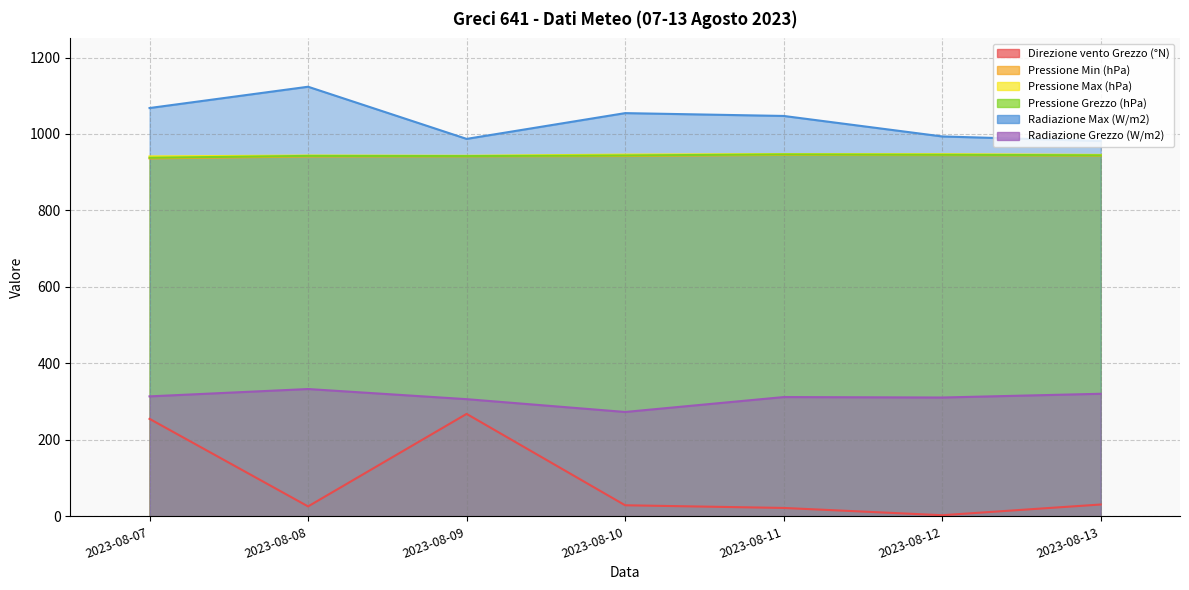

Does the chart display data point markers on the line(s)?

No